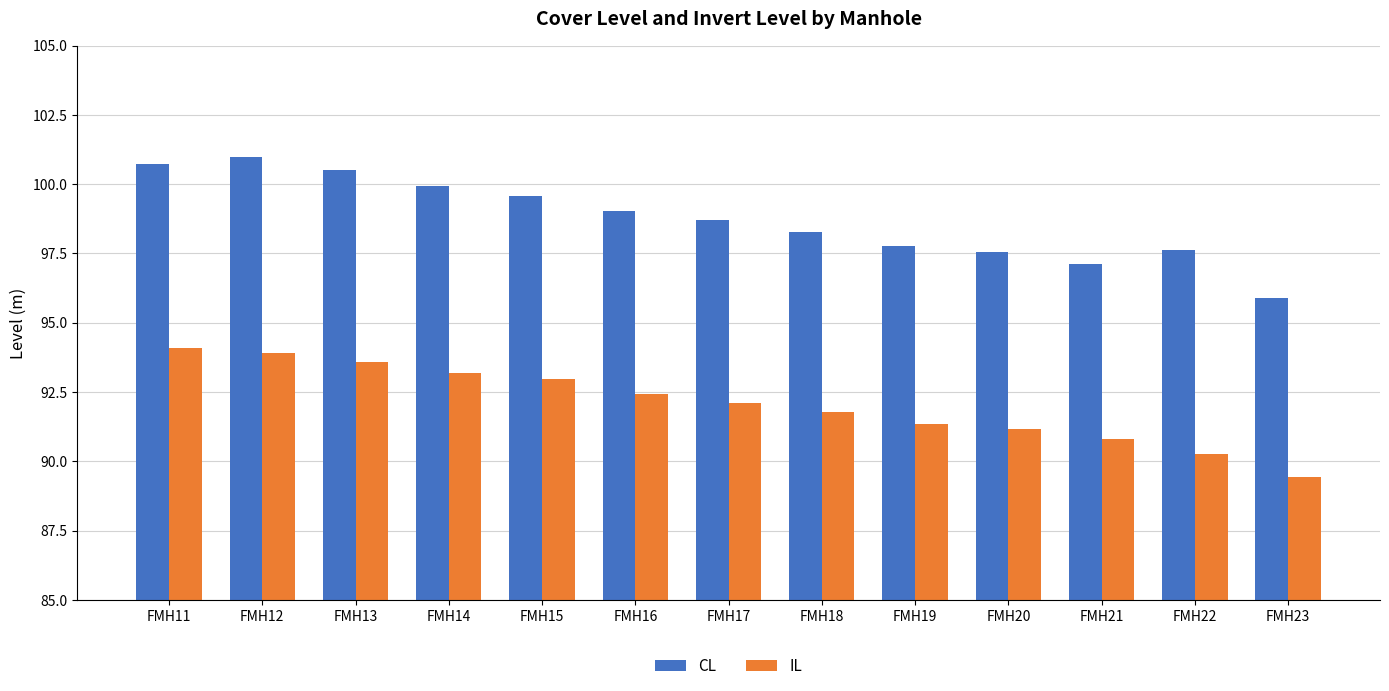

Rank the series by their maximum value, from lowest to highest.

IL, CL